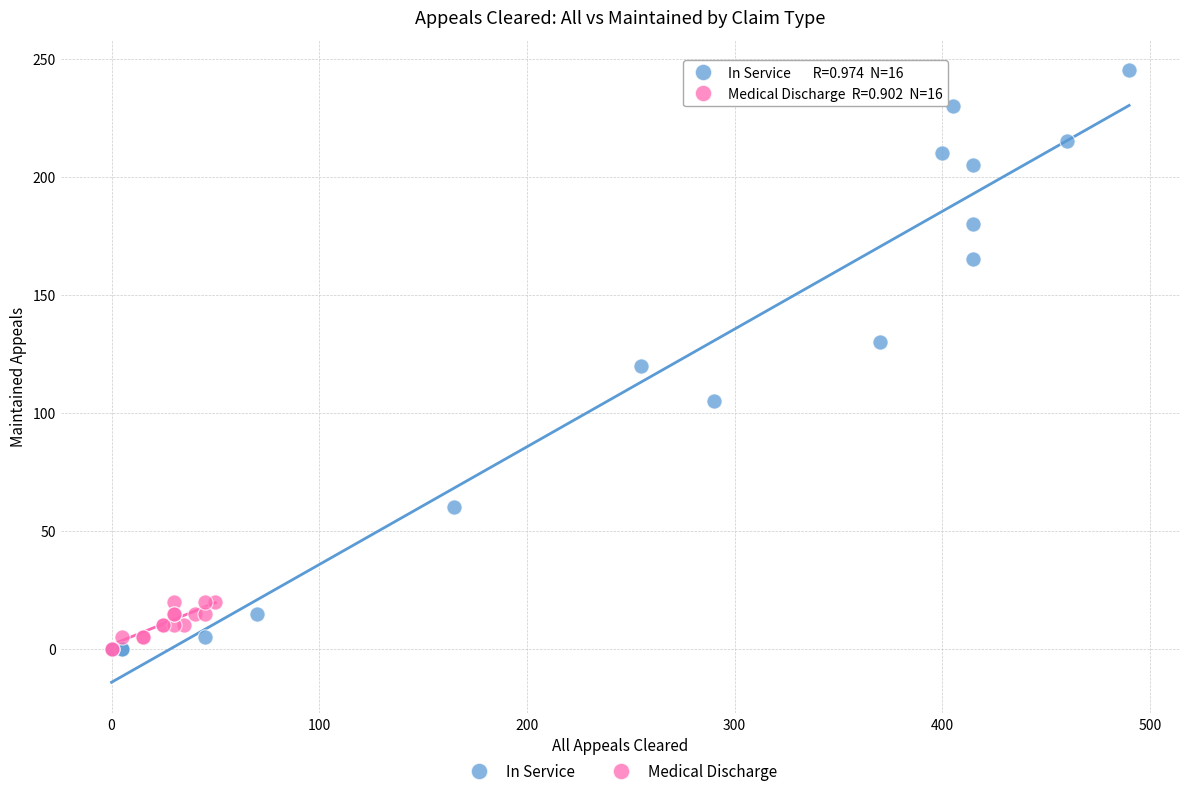

What are all the series names shown in the legend?

In Service, Medical Discharge